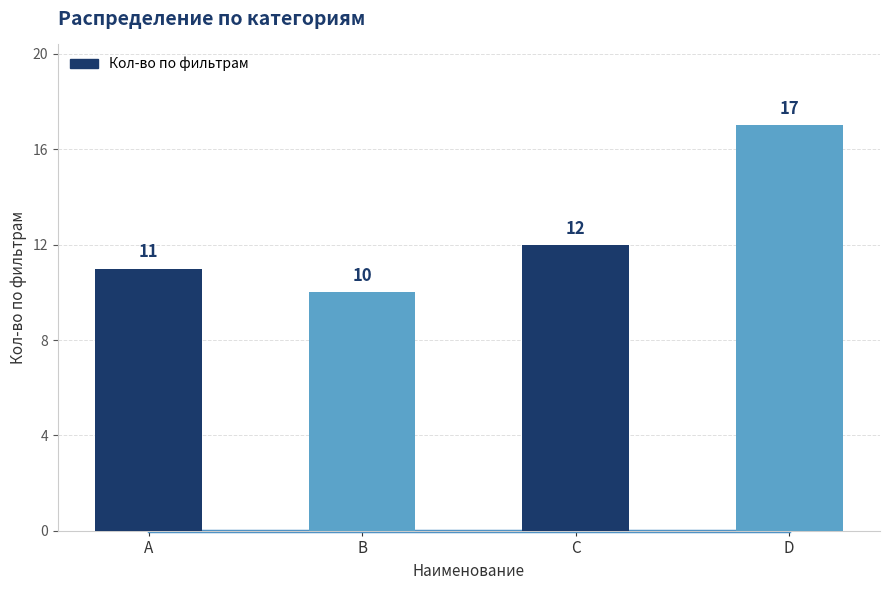

How many distinct data groups are displayed?

1